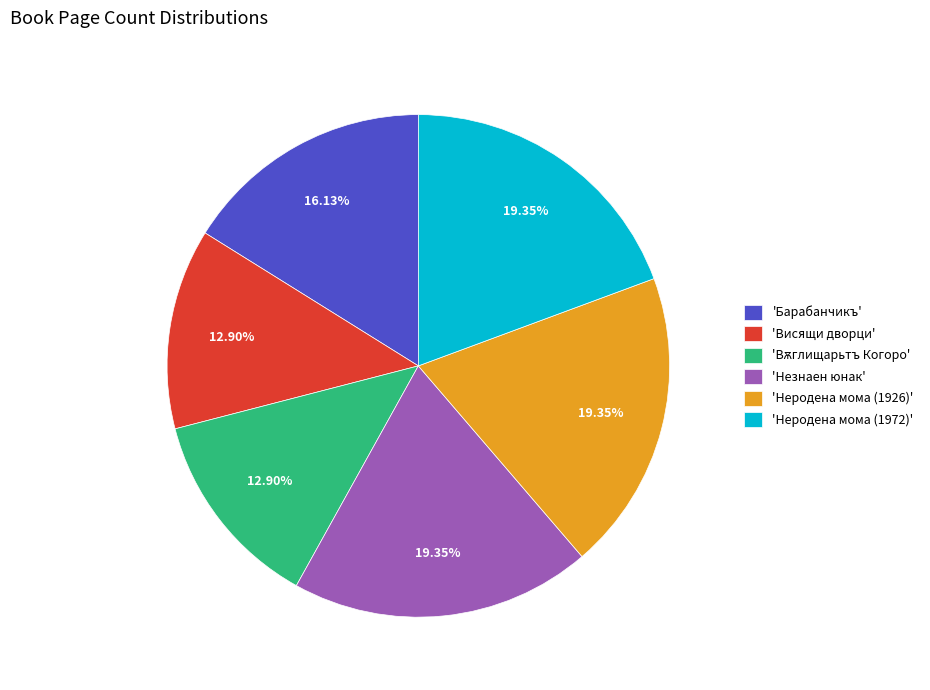

Is there any slice that represents more than half of the pie?

No